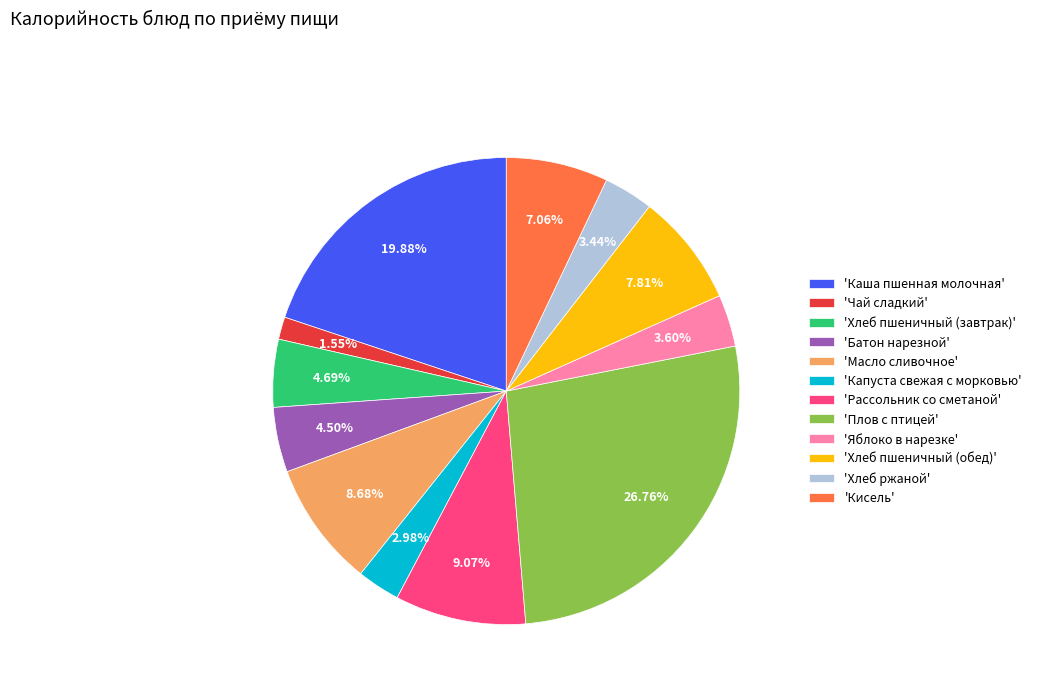

What is the ratio of the value at 'Чай сладкий' to the value at 'Хлеб пшеничный (завтрак)'?

0.3